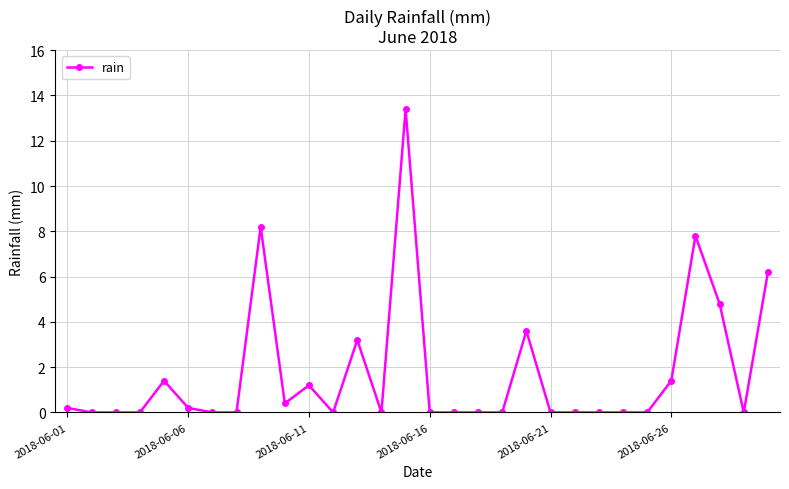

What is the difference between the maximum and minimum values?

13.4